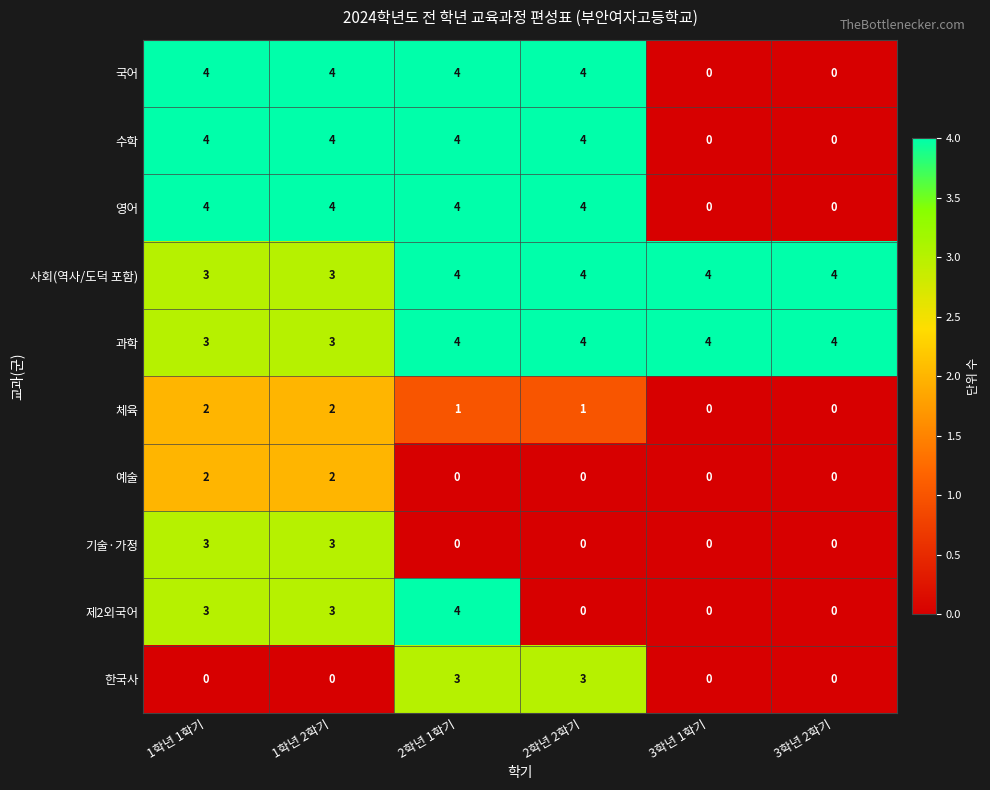

What is the difference between the highest and lowest values at 3학년 1학기?

4